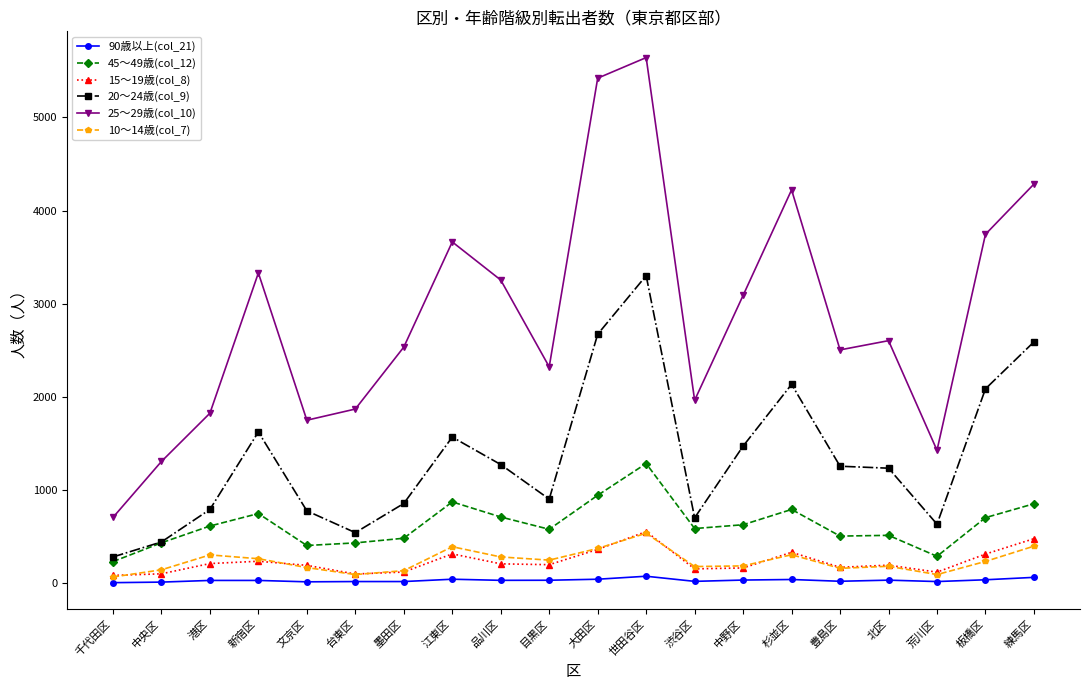

What is the label of the 14th point from the right?

墨田区